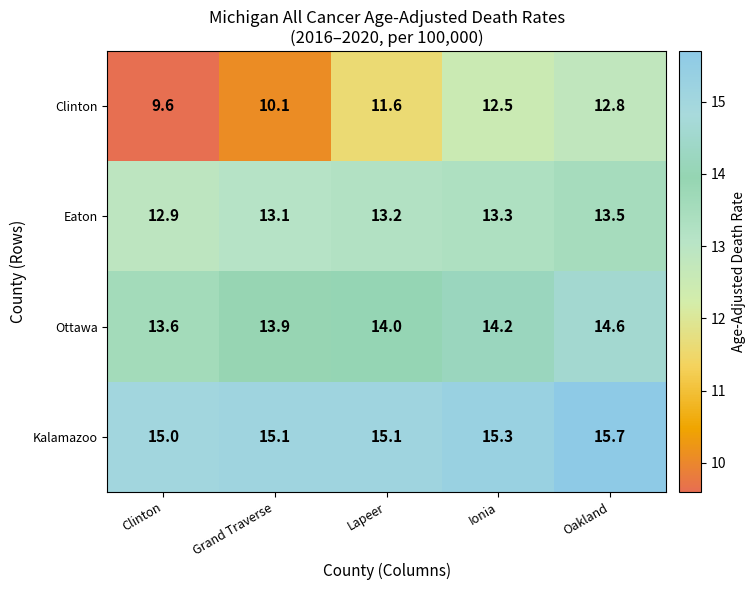

What is the maximum value shown in the chart?

15.7